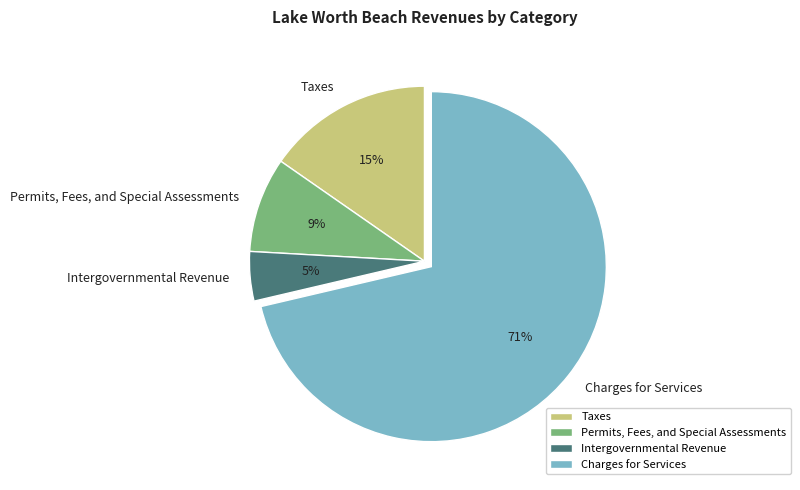

Is Charges for Services the majority of the pie?

Yes